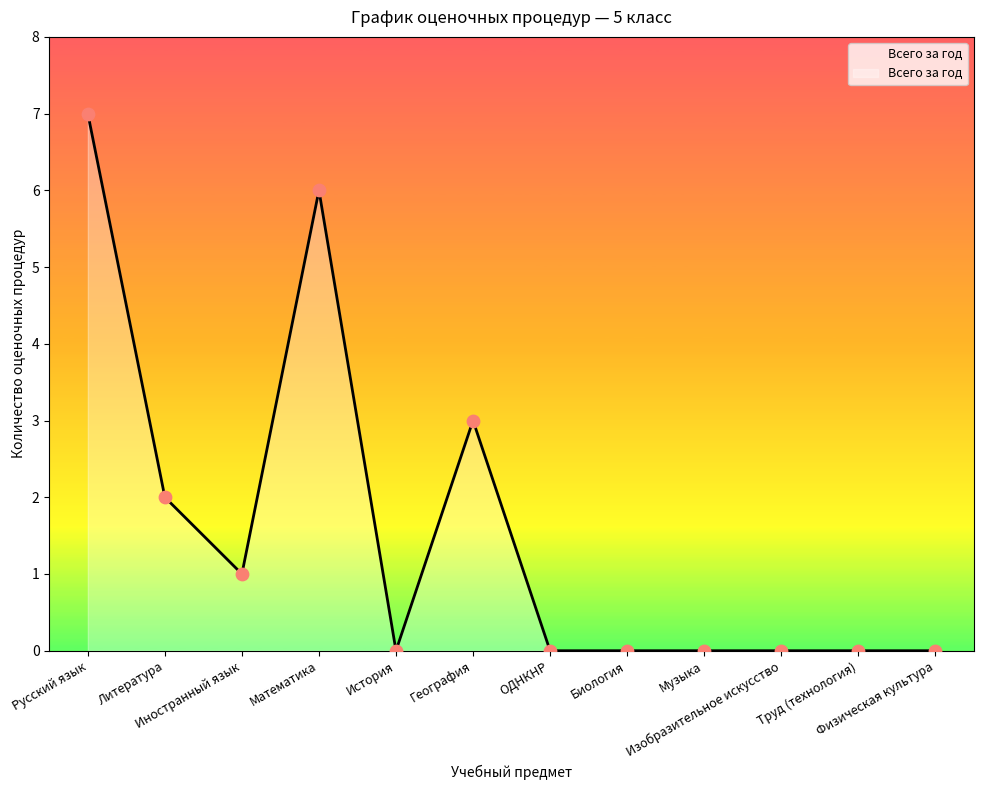

Between Литература and Иностранный язык, which is larger?

Литература